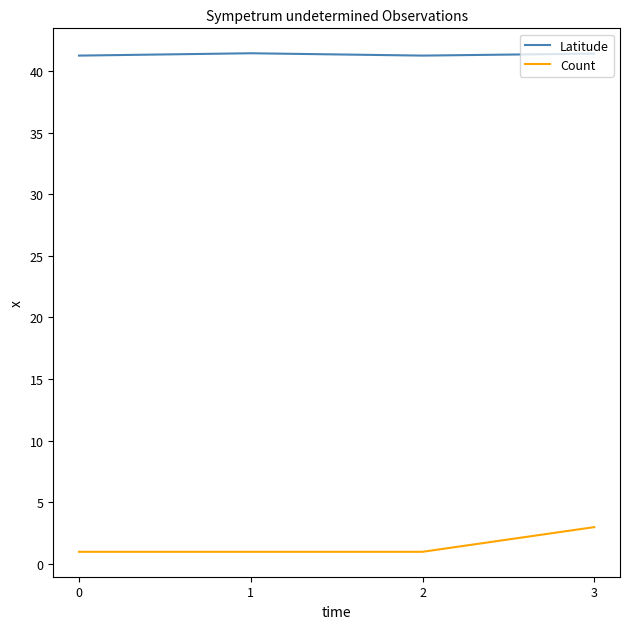

Which series has the largest total across all categories?

Latitude